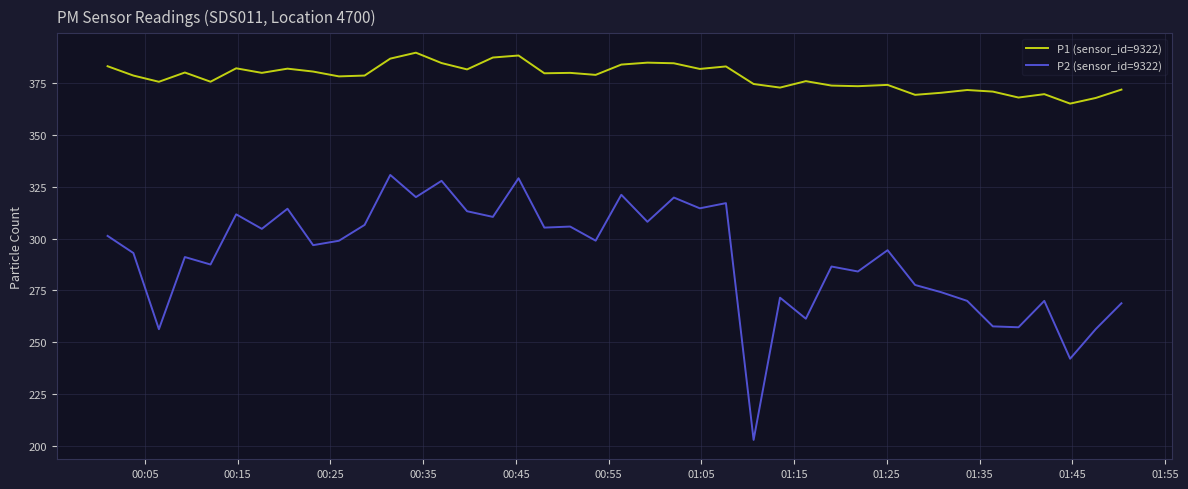

Which series has the largest total across all categories?

P1 (sensor_id=9322)